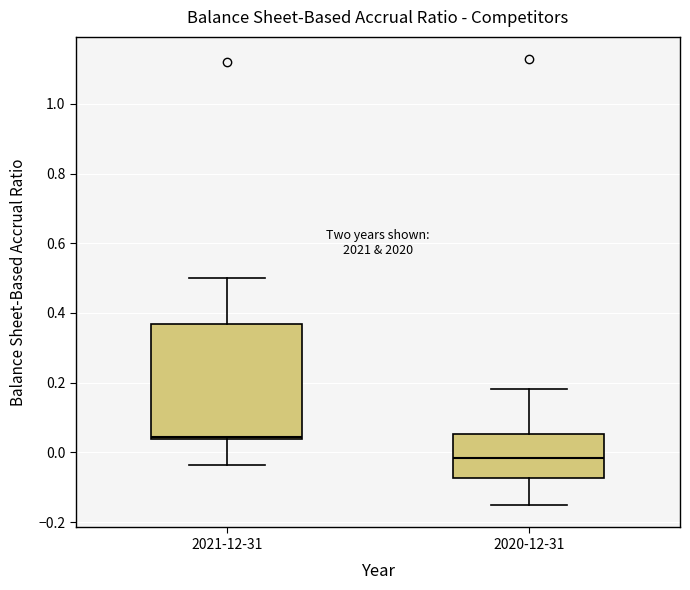

Which box is the tallest, from its lower edge to its upper edge?

2021-12-31